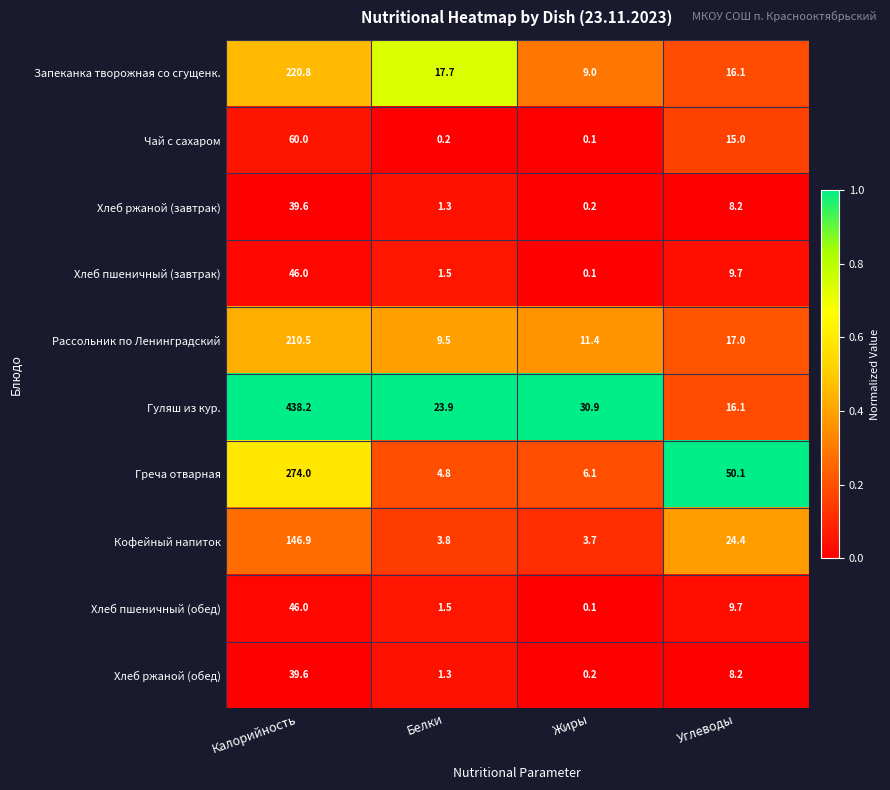

At which label is Хлеб пшеничный (завтрак) closest to 23?

Углеводы